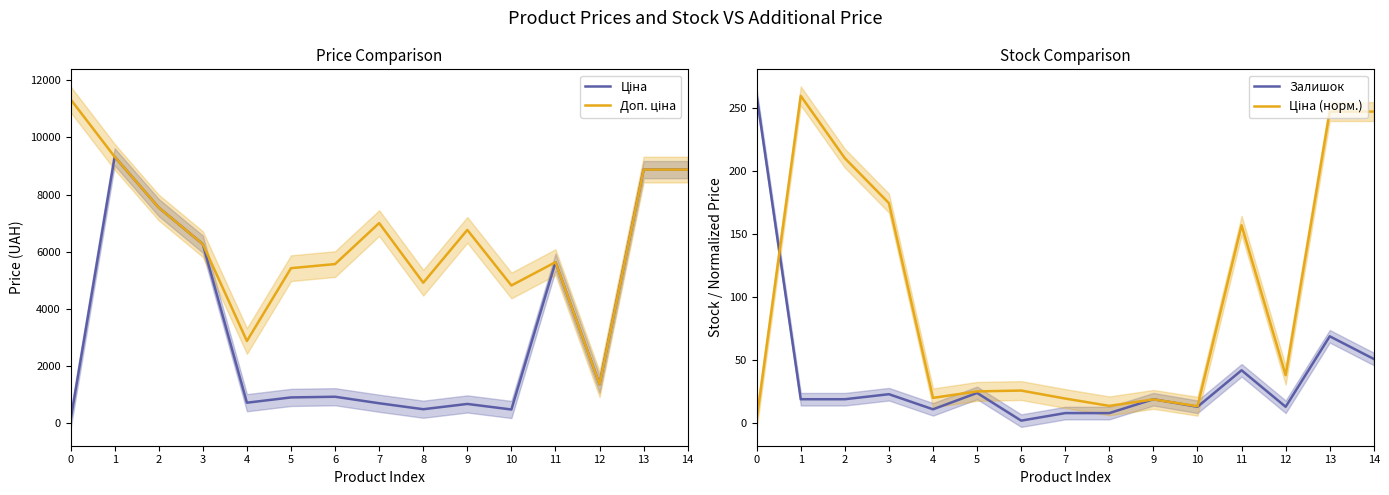

At which label does Залишок reach its minimum?

6